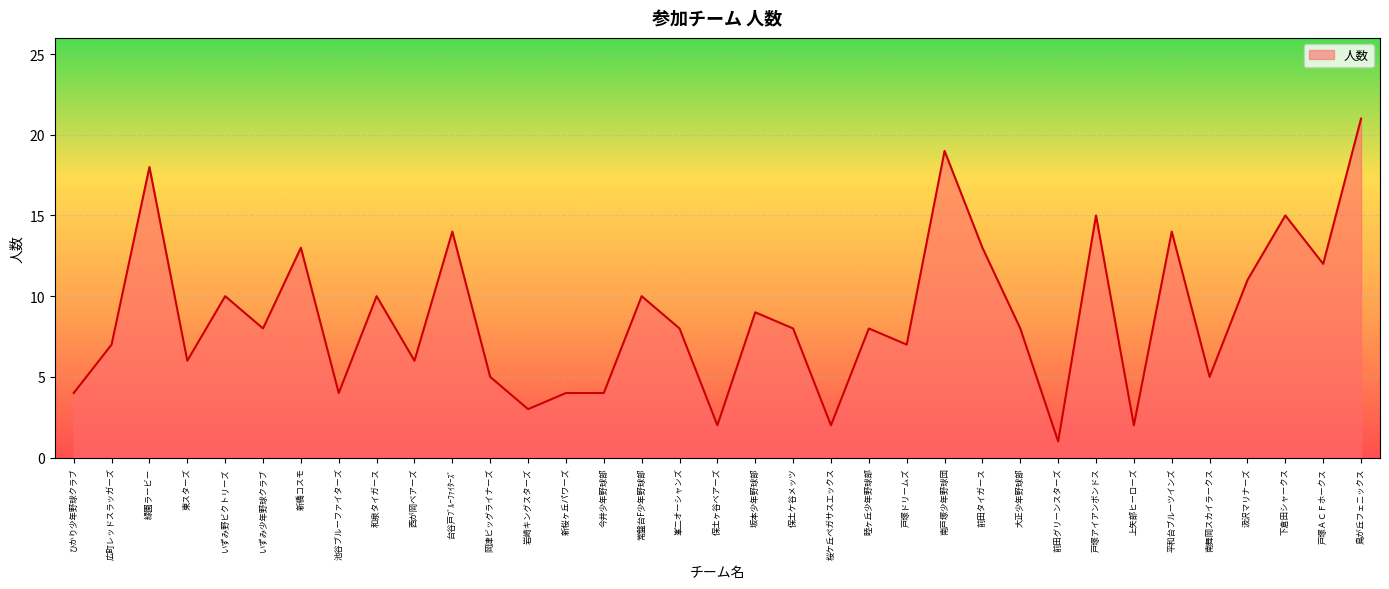

What position from the left is いずみ少年野球クラブ?

6